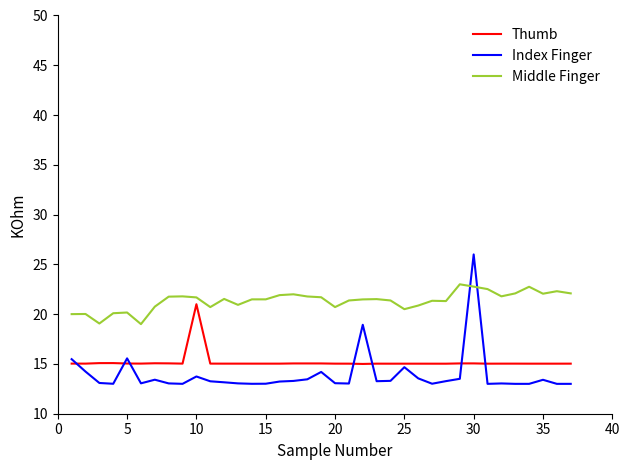

True or false: Index Finger and Thumb intersect in this chart.

True